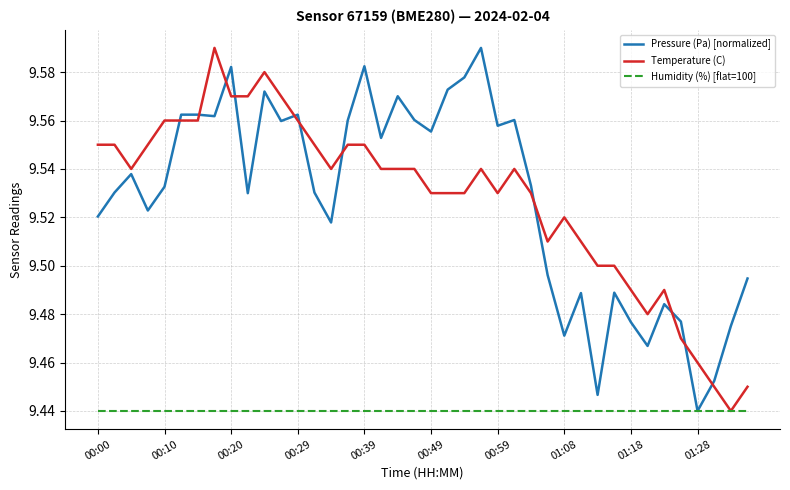

After their last crossing, which series has the higher values: Pressure (Pa) [normalized] or Temperature (C)?

Pressure (Pa) [normalized]